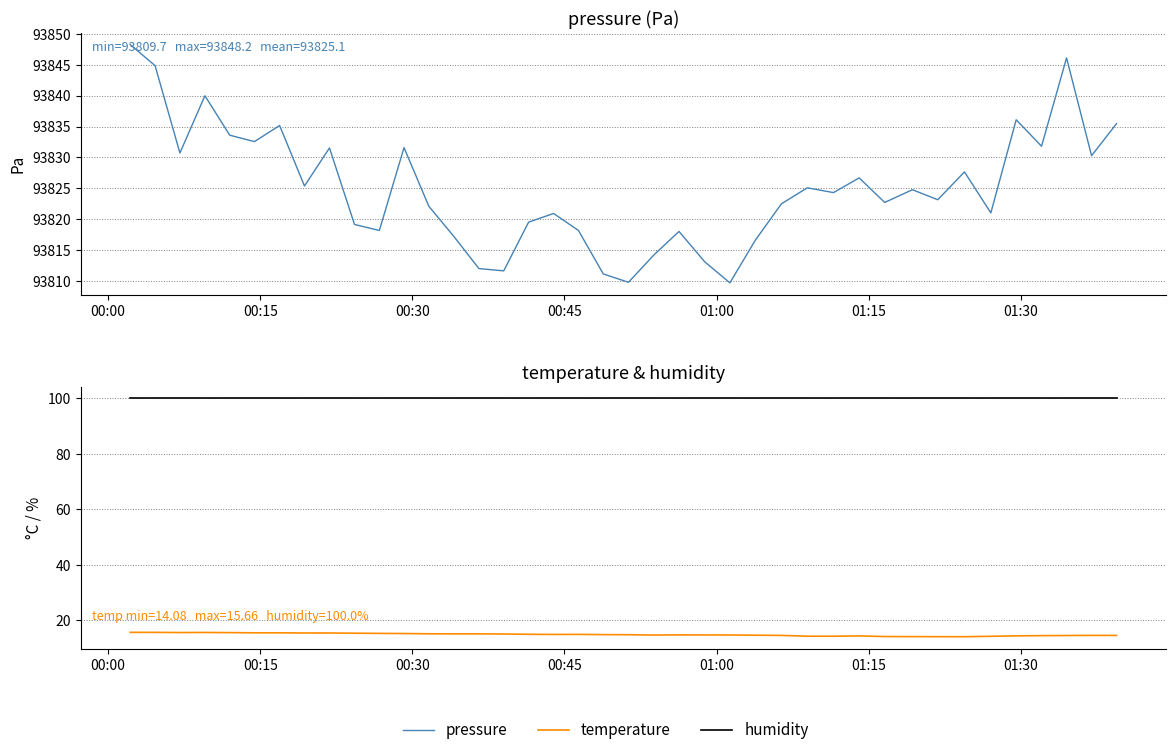

What is the difference between the maximum and minimum values in the pressure series?

38.5